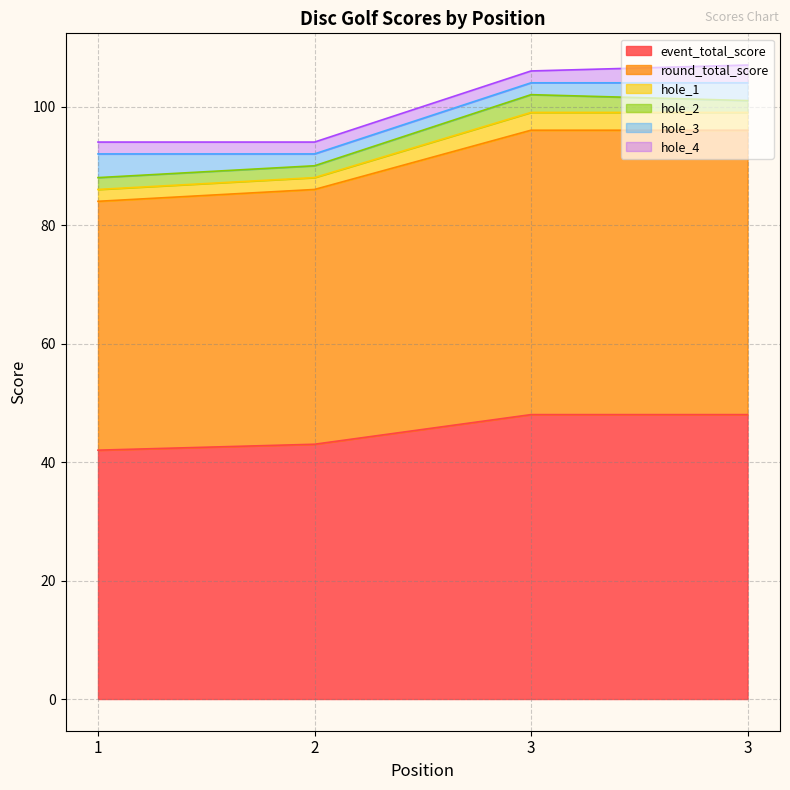

Which series has the widest spread of values?

round_total_score